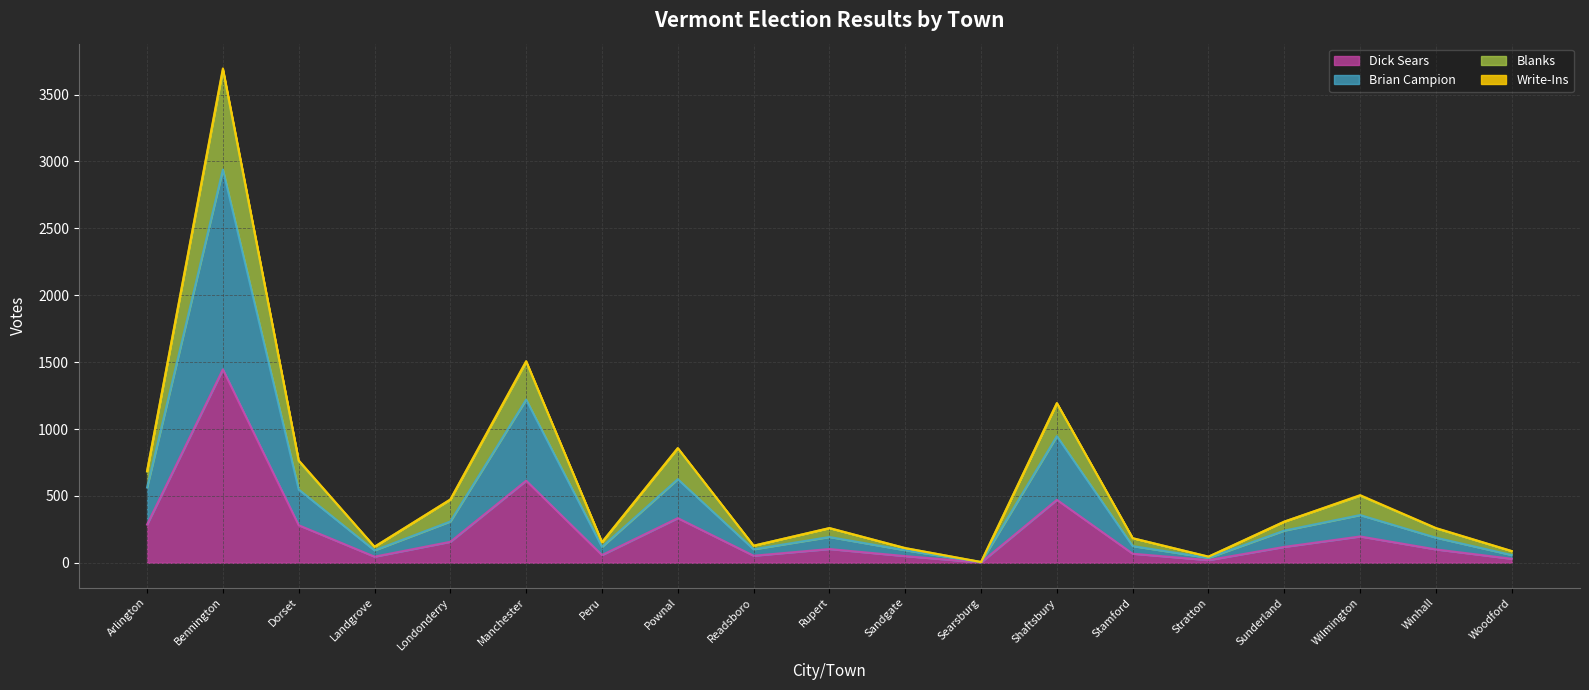

The Brian Campion series shows 69 at Peru. True or false?

False